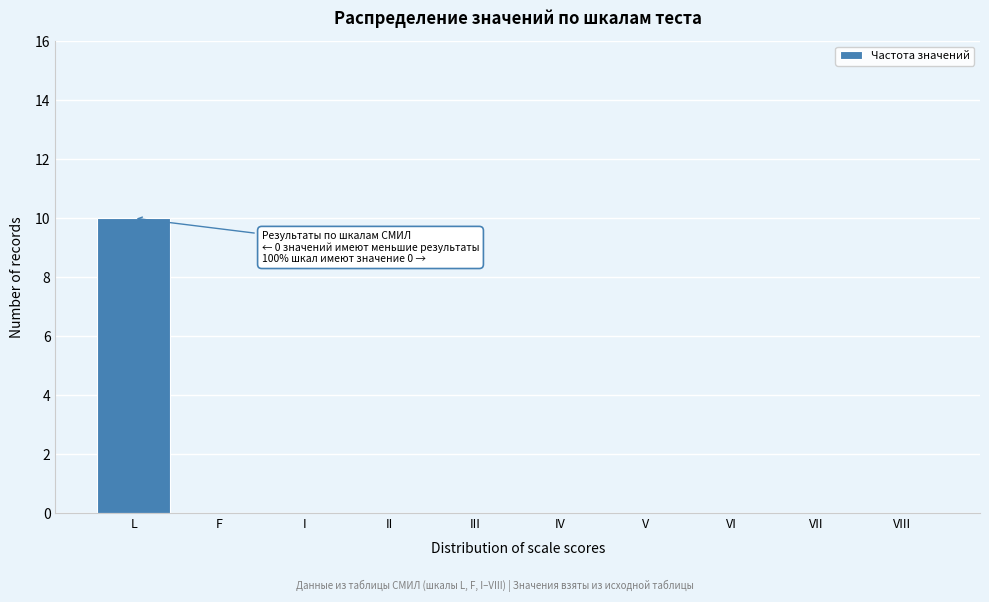

Reading left to right, transcribe all the data shown in this chart.

L=10	F=0	I=0	II=0	III=0	IV=0	V=0	VI=0	VII=0	VIII=0